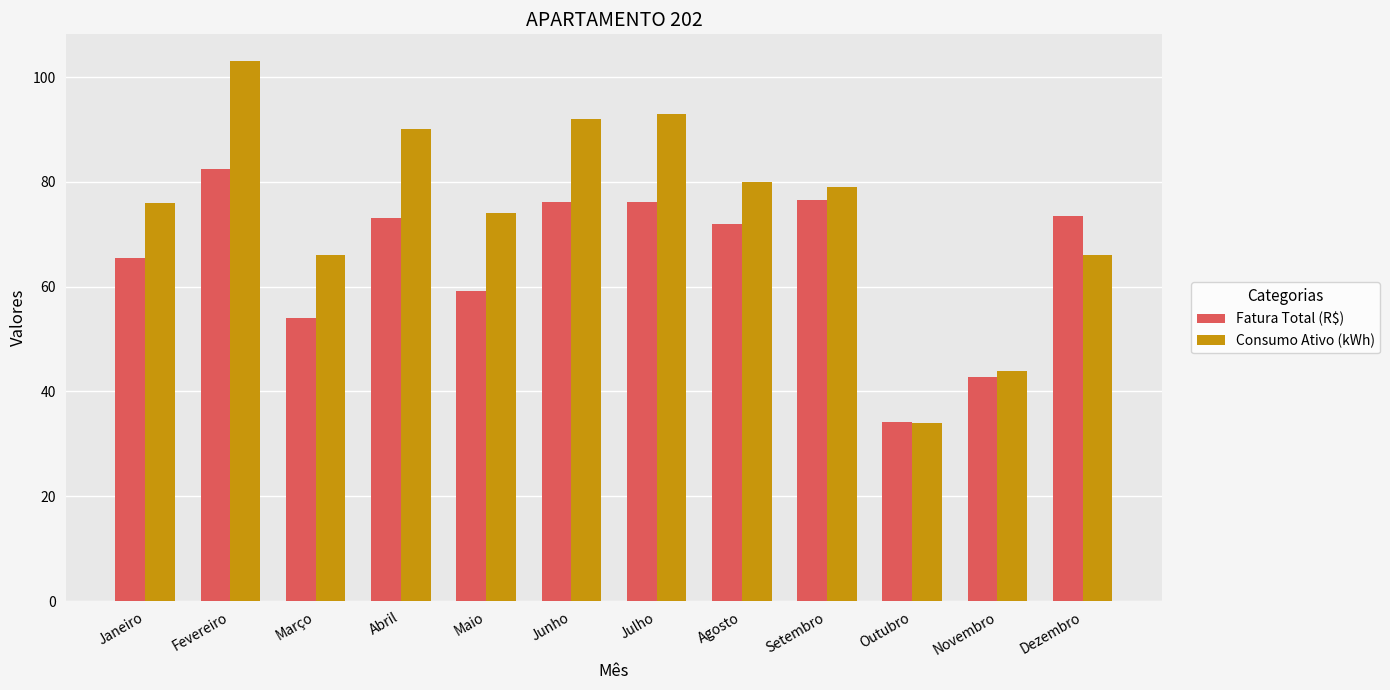

Which series changed the most between Maio and Setembro?

Fatura Total (R$)